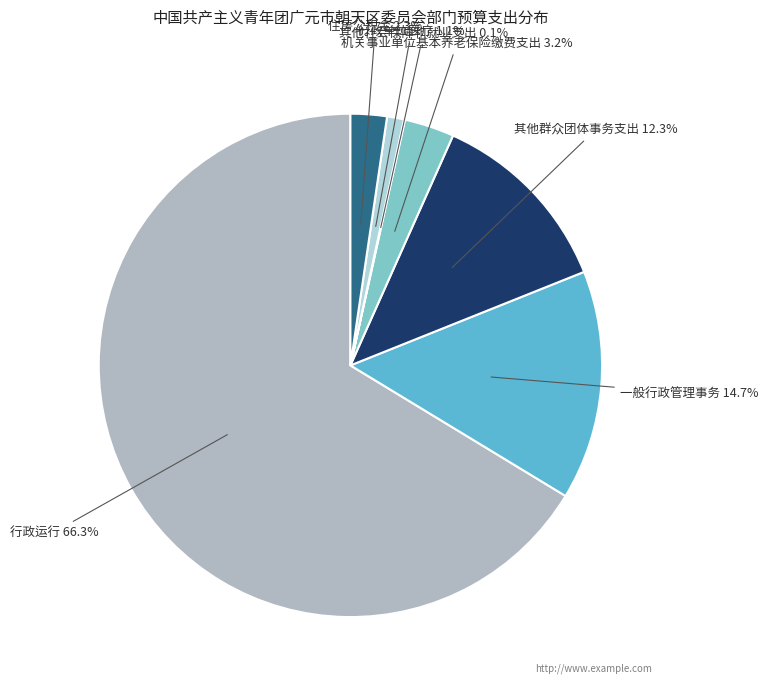

Which category has the biggest portion of the pie?

行政运行